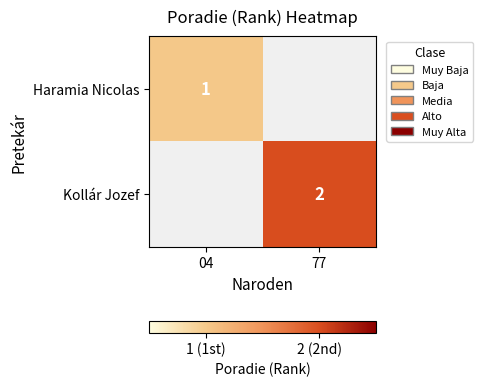

The value of Kollár Jozef at 77 is 3. True or false?

False